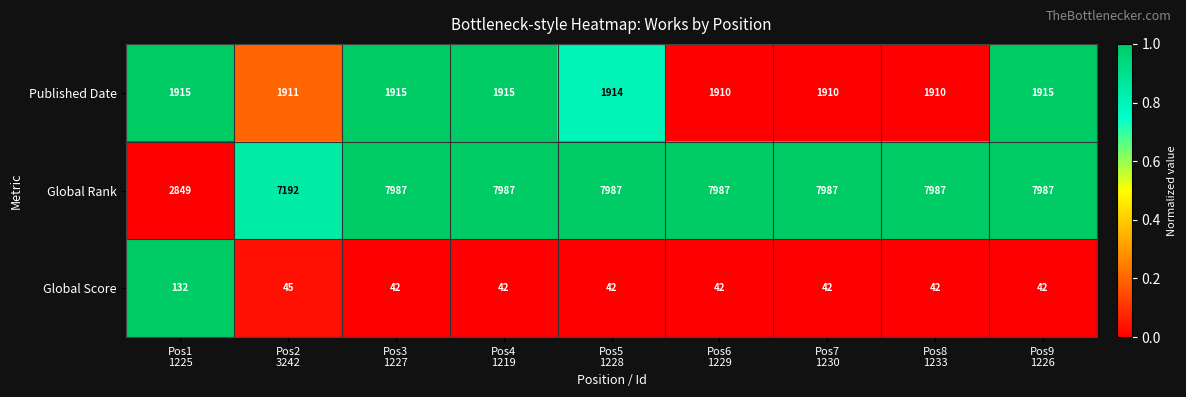

What is the minimum value for Global Score?

42